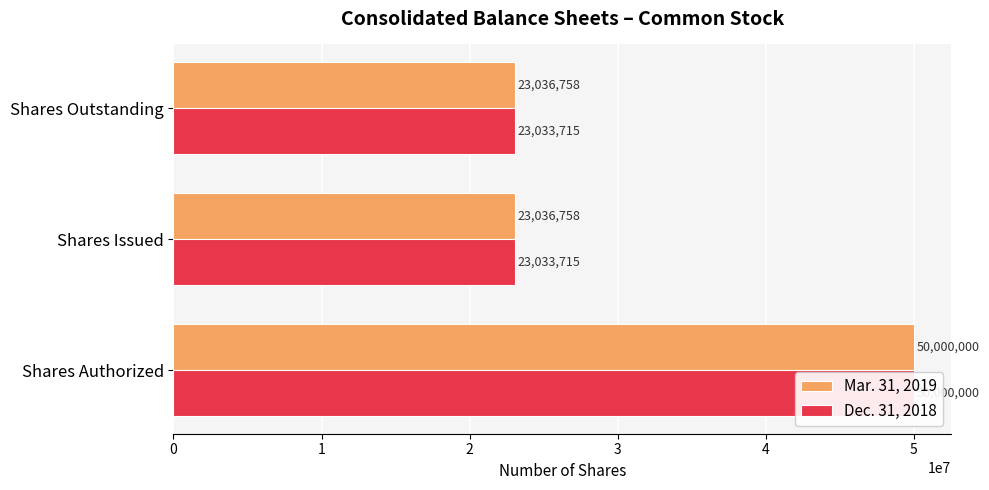

List the series in order of their overall mean, highest first.

Mar. 31, 2019, Dec. 31, 2018